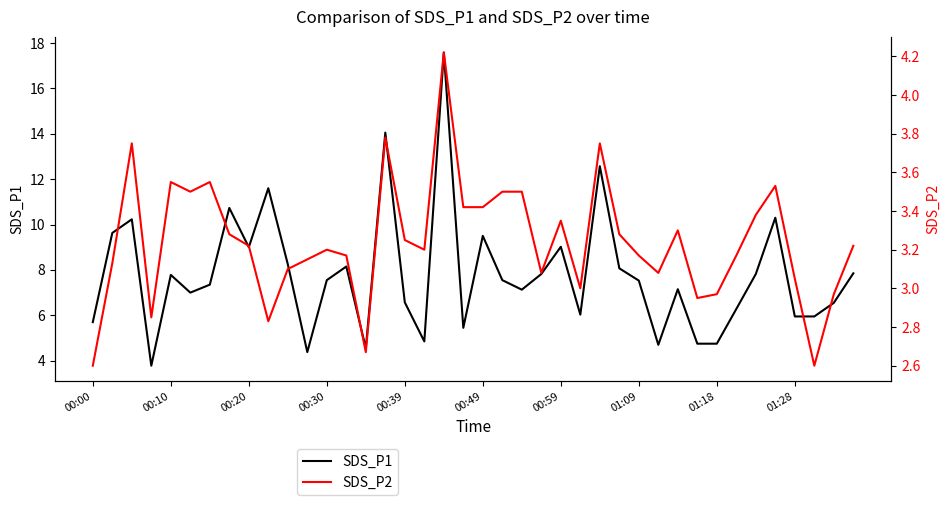

What is the sum of all SDS_P1 values?

311.4